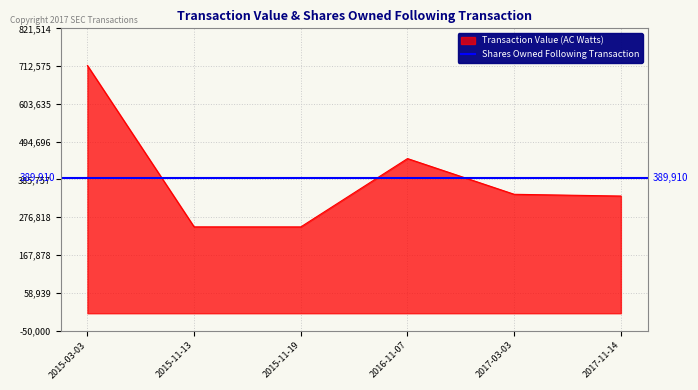

What is the greatest value displayed?

714360